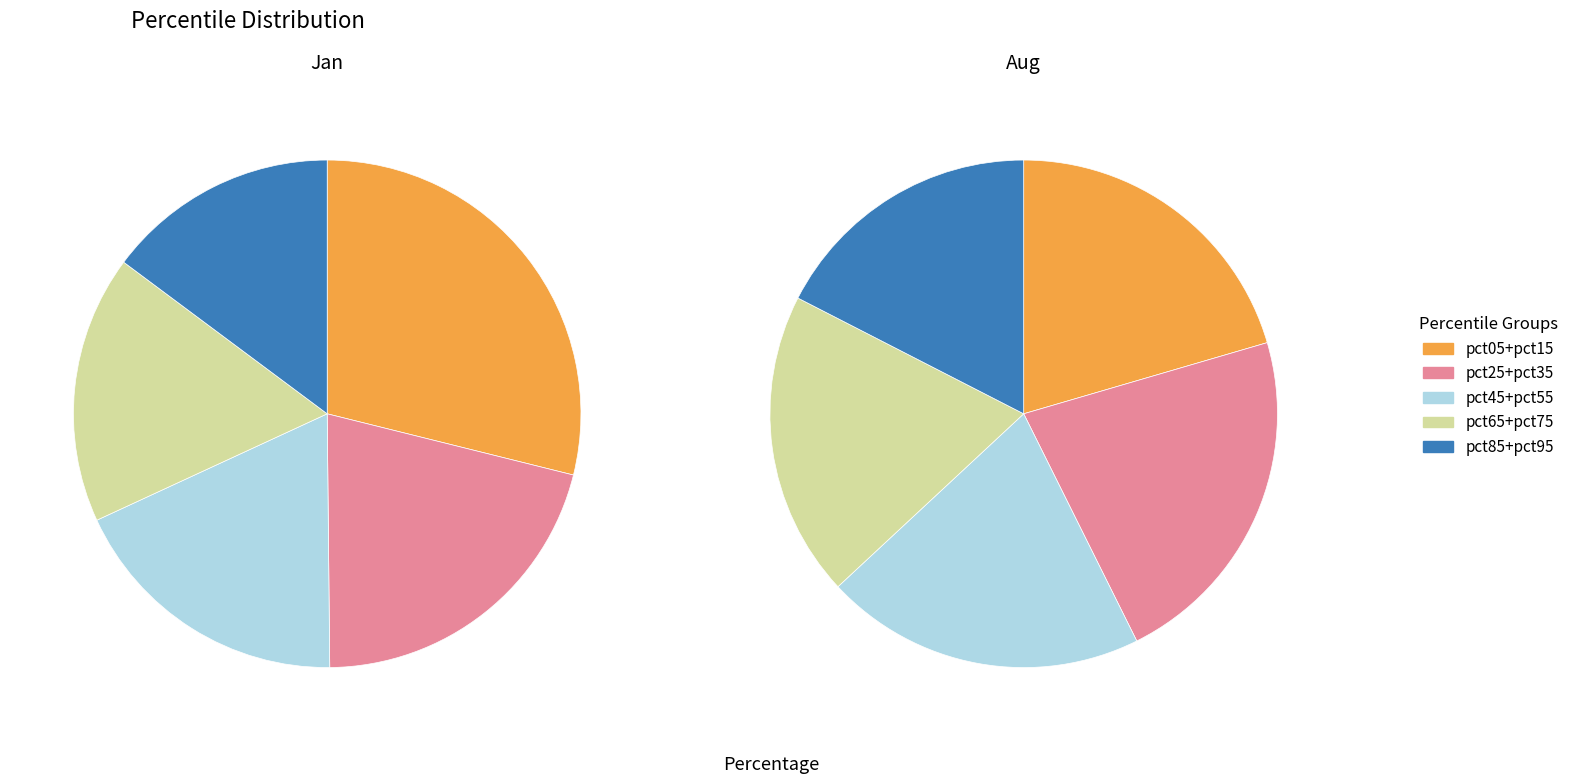

Between pct45 and pct85, which series saw the biggest shift?

Aug